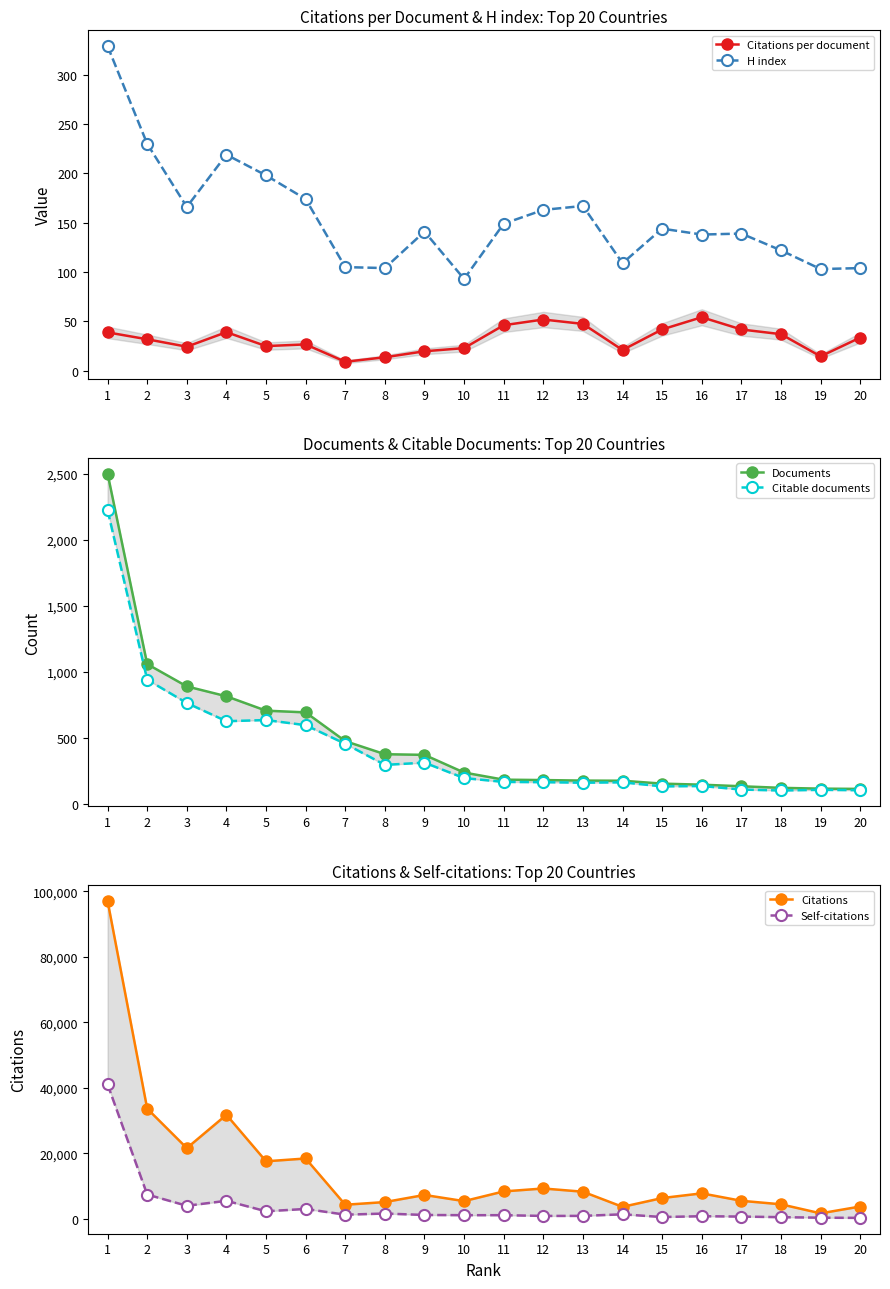

True or false: Documents and Citations intersect in this chart.

False